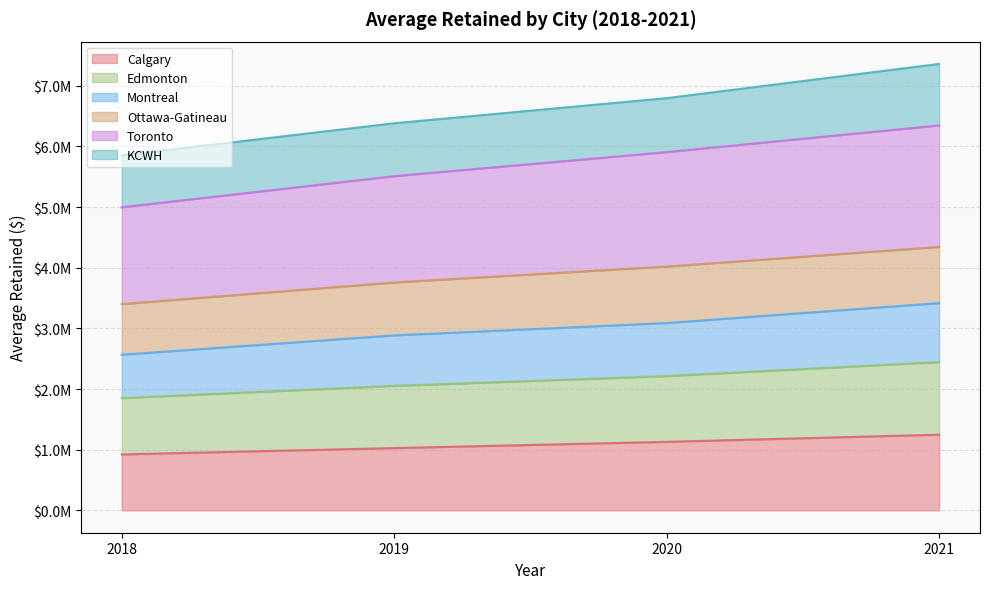

What is the value of the Calgary point at the 1st from the left?

923000